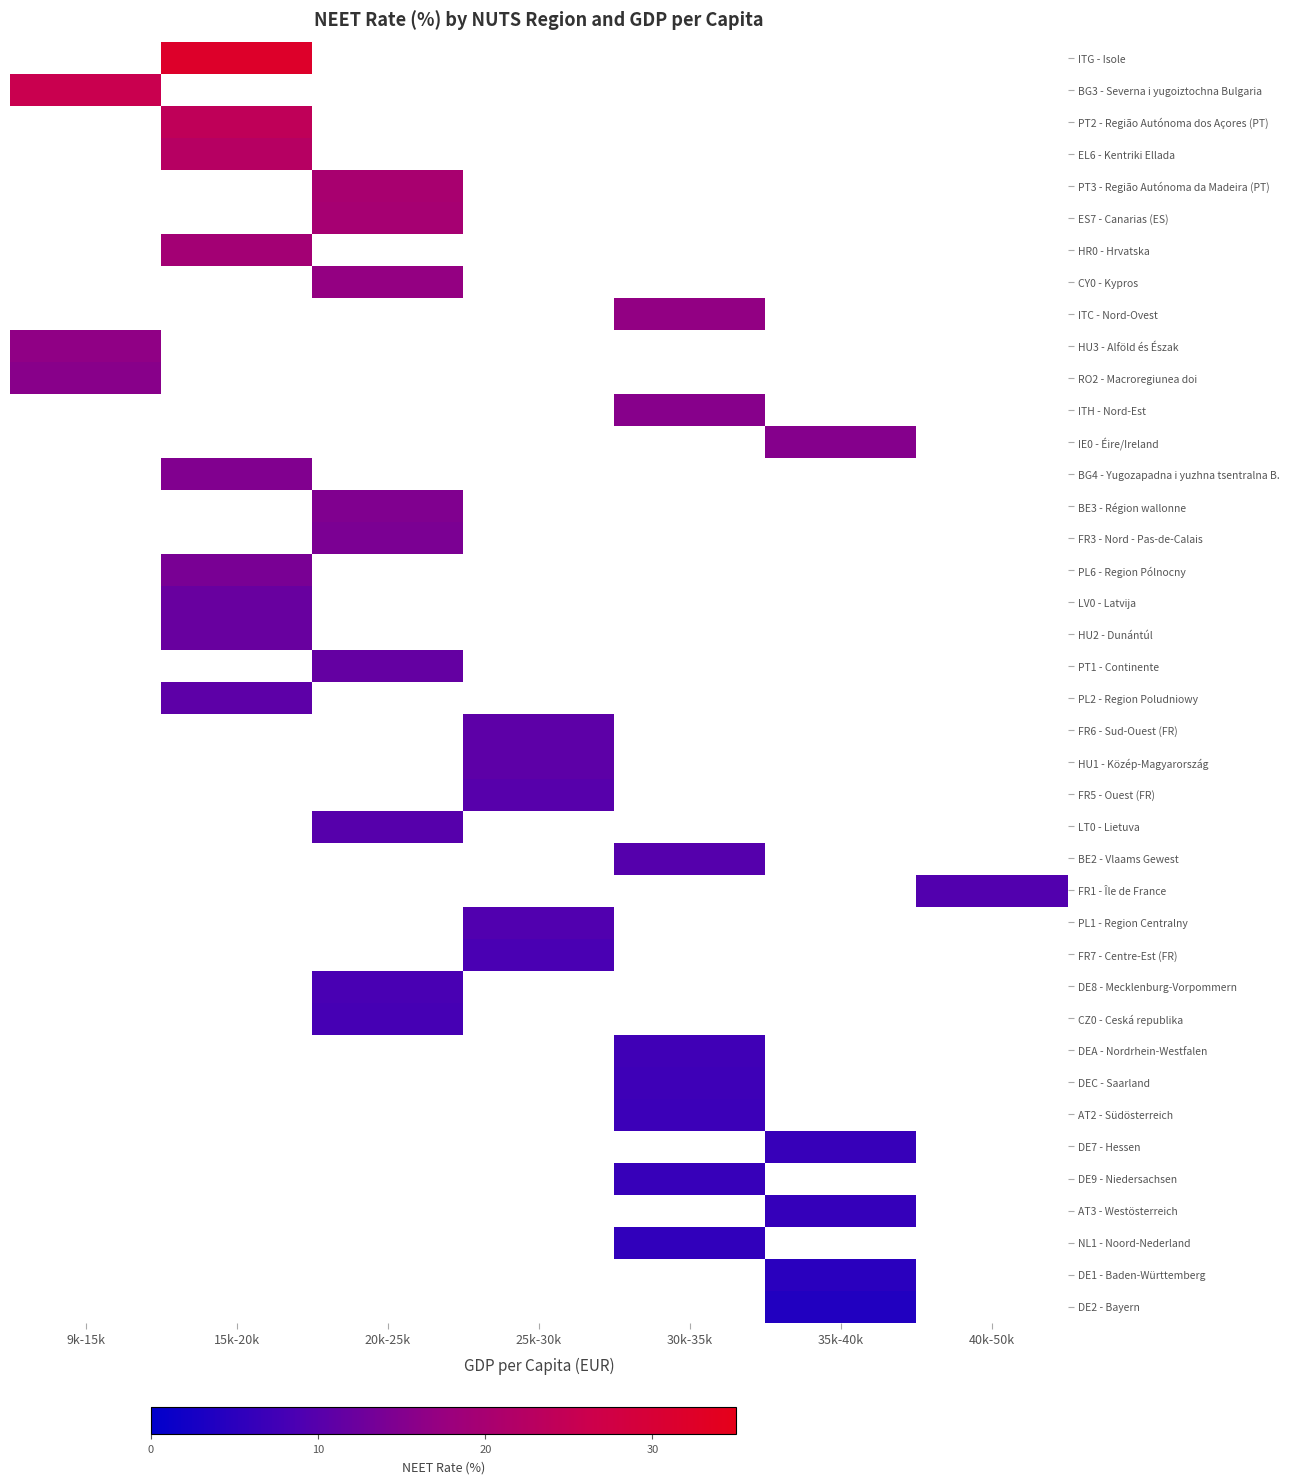

At which label does RO2 - Macroregiunea doi reach its minimum?

9k-15k